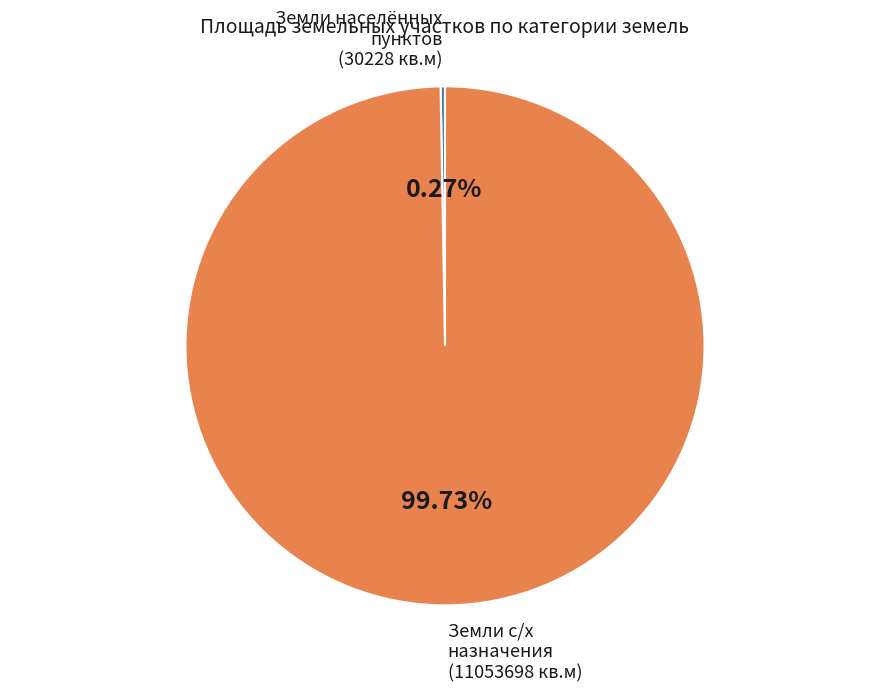

Is there any slice that represents more than half of the pie?

Yes